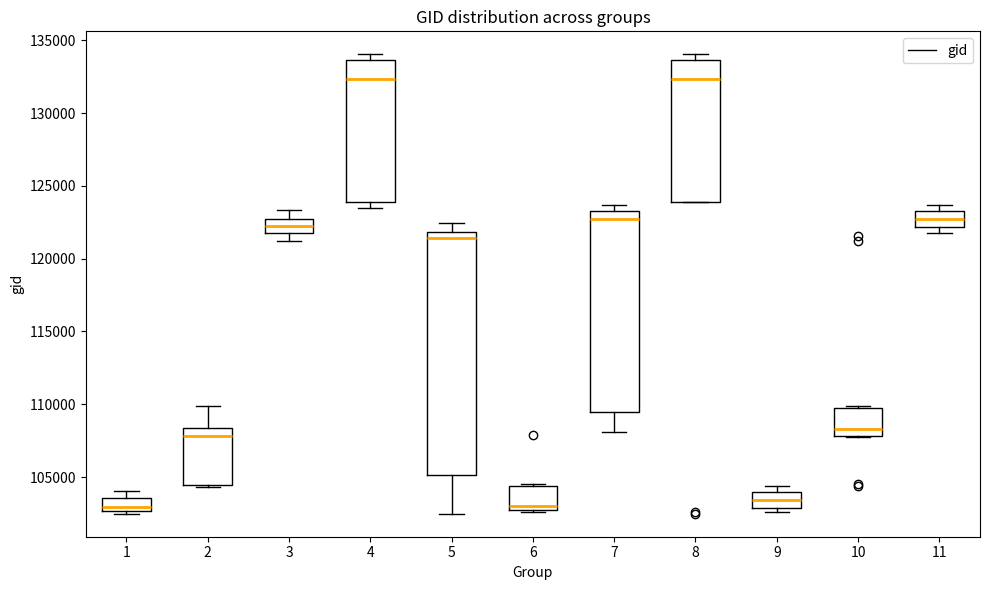

Where does the median line of the box at x = 8 sit on the y-axis? The values are not printed on the chart, so give them approximately, as read against the axis.

132500